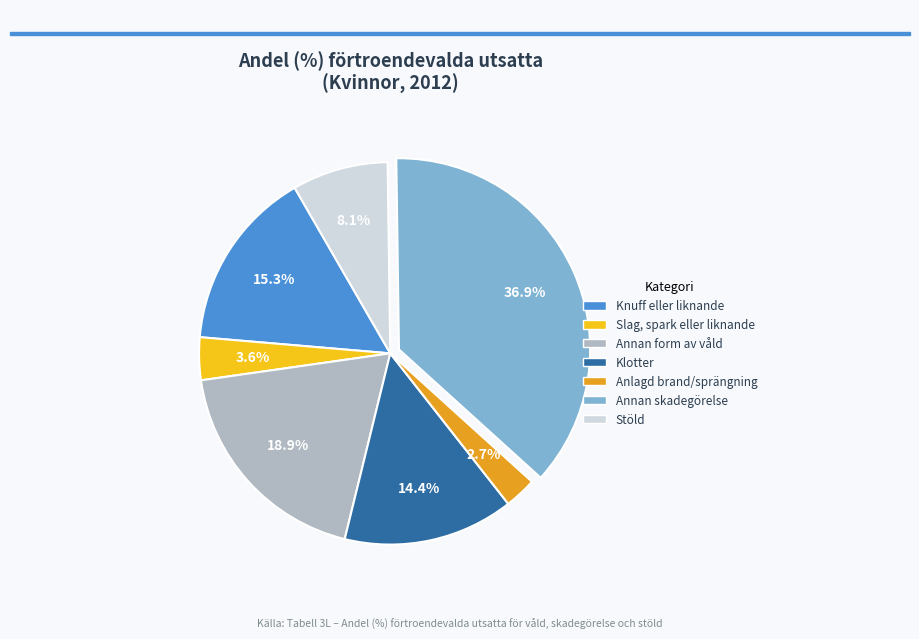

How many slices are in this pie chart?

7